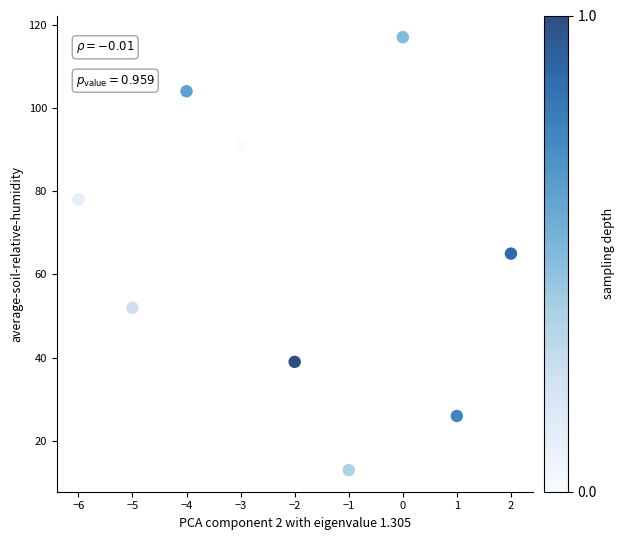

What is the average Y value?

65